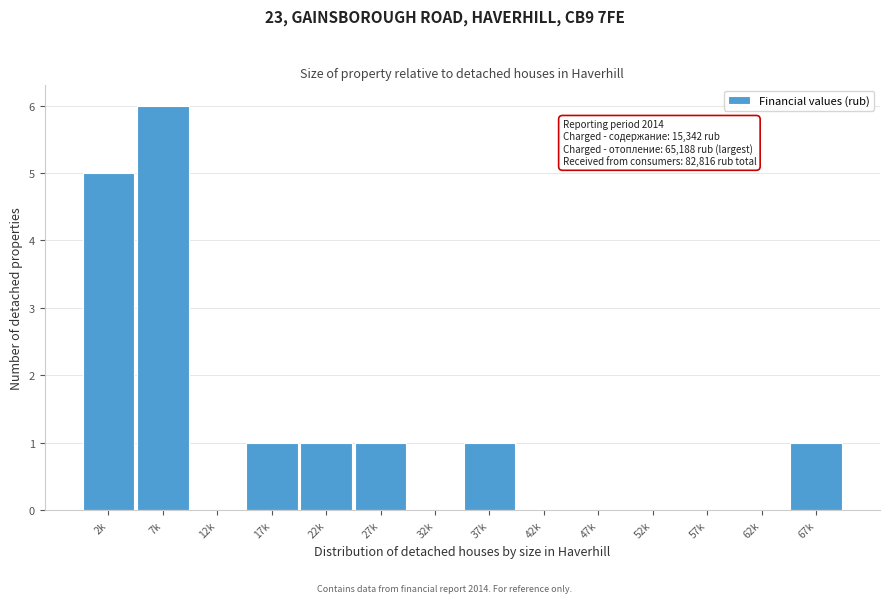

Reading right to left, extract all data points from this chart.

67k=1	62k=0	57k=0	52k=0	47k=0	42k=0	37k=1	32k=0	27k=1	22k=1	17k=1	12k=0	7k=6	2k=5